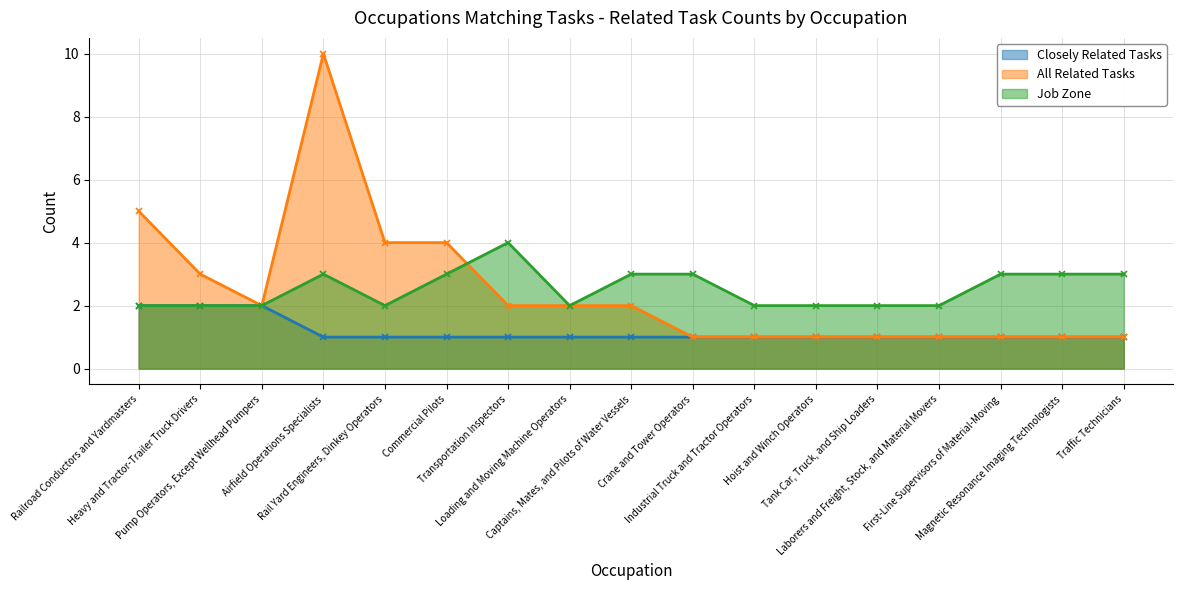

What is the difference between the highest and lowest values at Traffic Technicians?

2